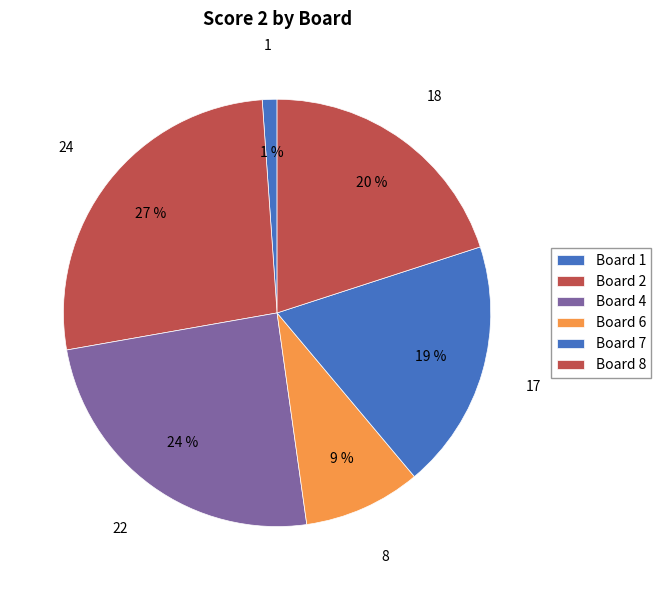

How many slices are in this pie chart?

6